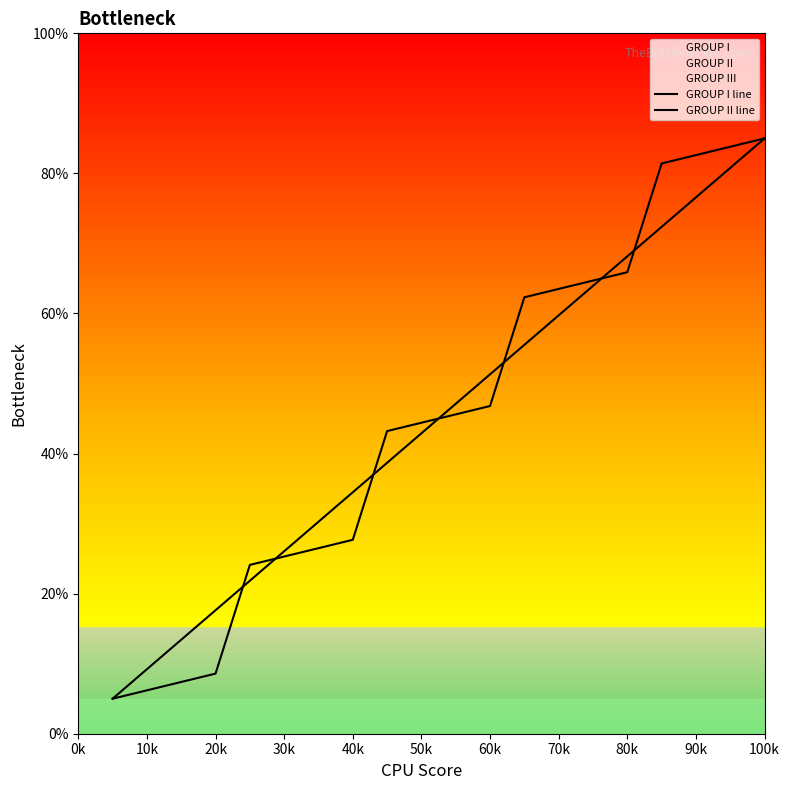

The GROUP I line series shows 3.1 at 20k. True or false?

False